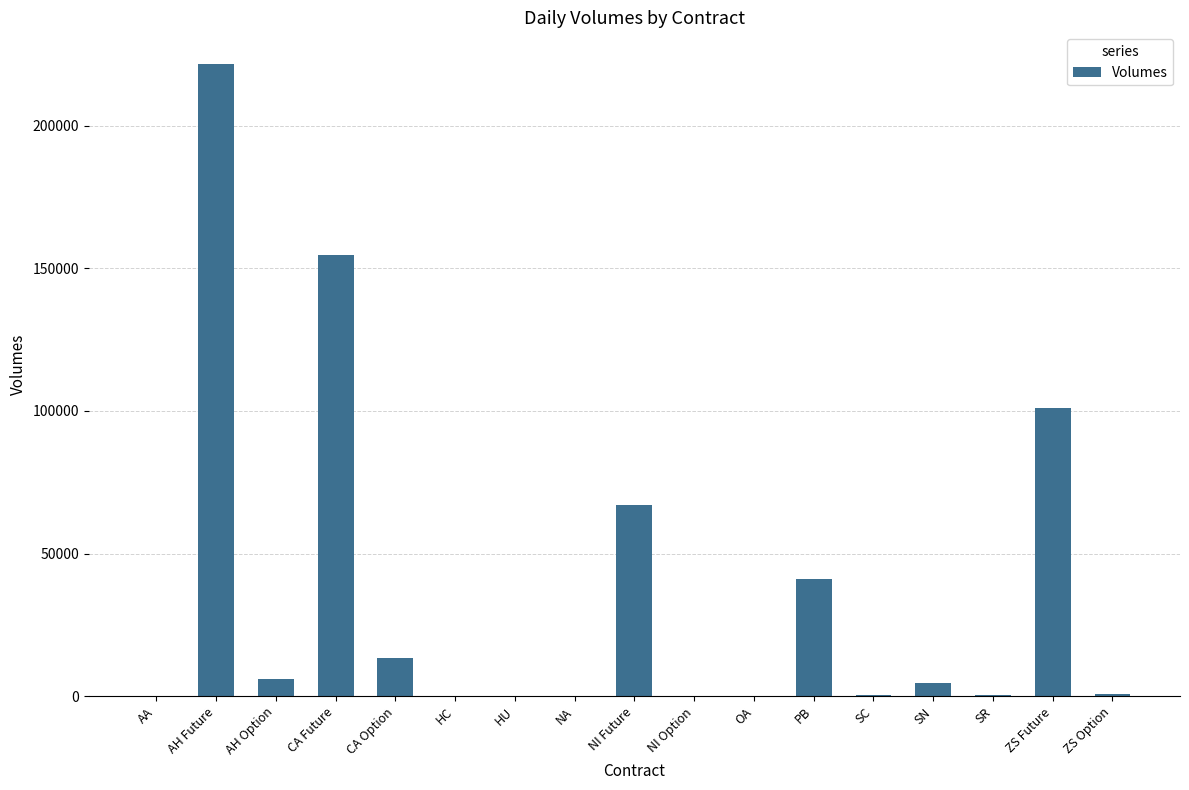

Which has a higher value, ZS Future or SN?

ZS Future